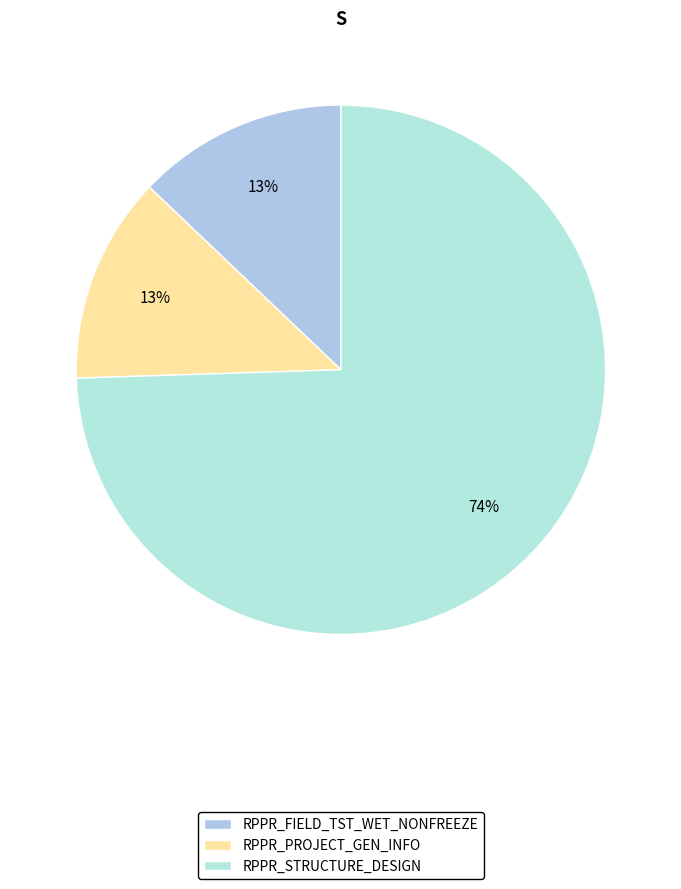

Which category has the biggest portion of the pie?

RPPR_STRUCTURE_DESIGN